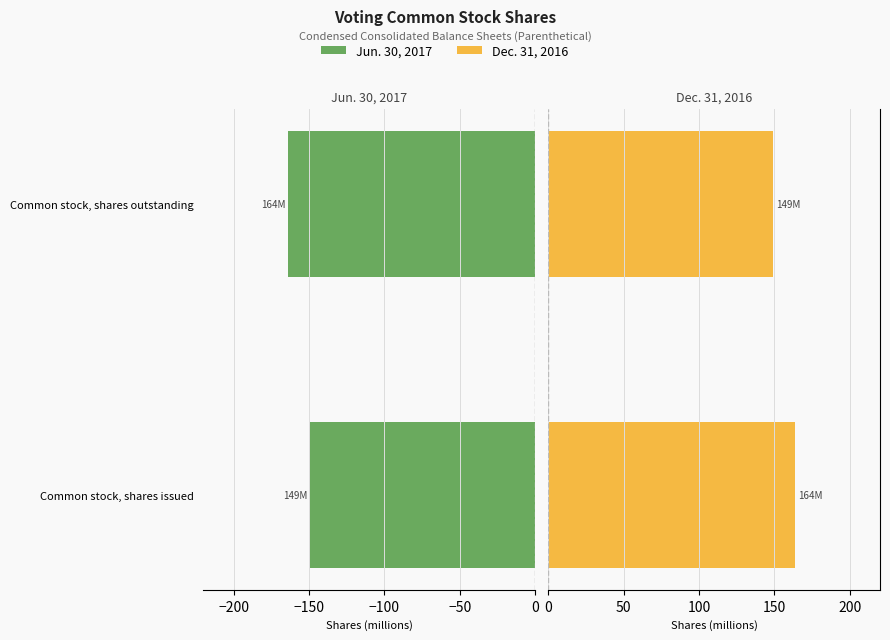

Reading left to right, extract all data points from this chart.

Jun. 30, 2017: -149.3	-163.8
Dec. 31, 2016: 163.8	149.3